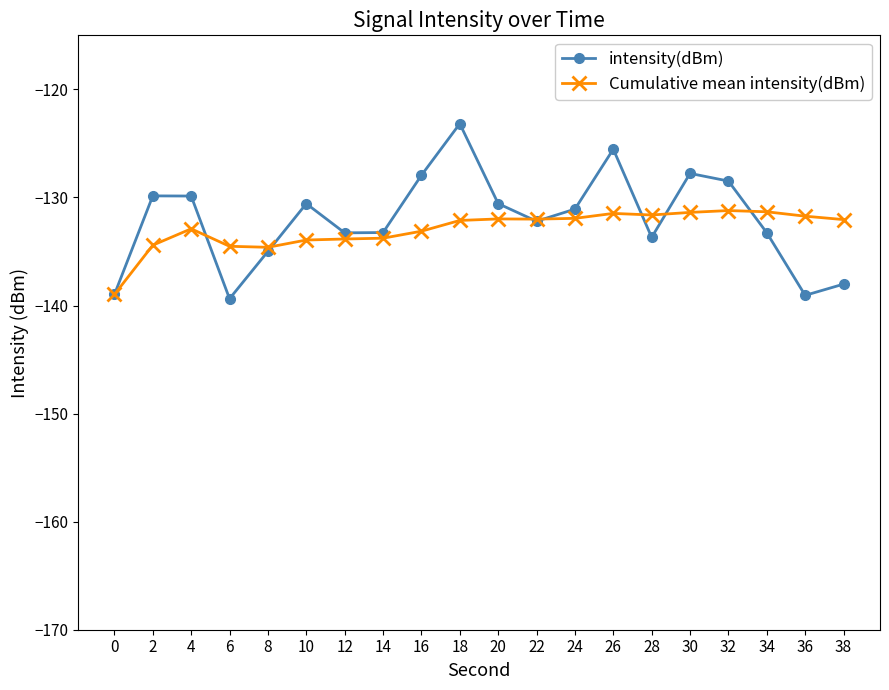

Rank the series by their maximum value, from highest to lowest.

intensity(dBm), Cumulative mean intensity(dBm)